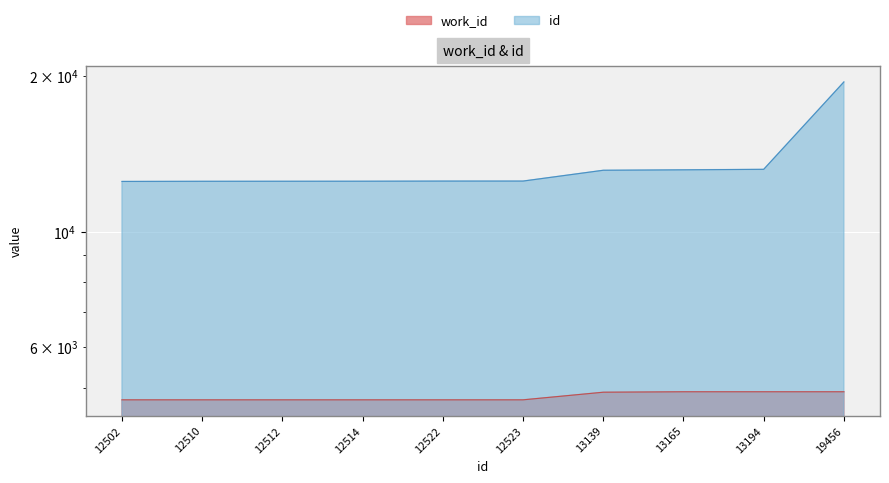

Which series has the widest spread of values?

id